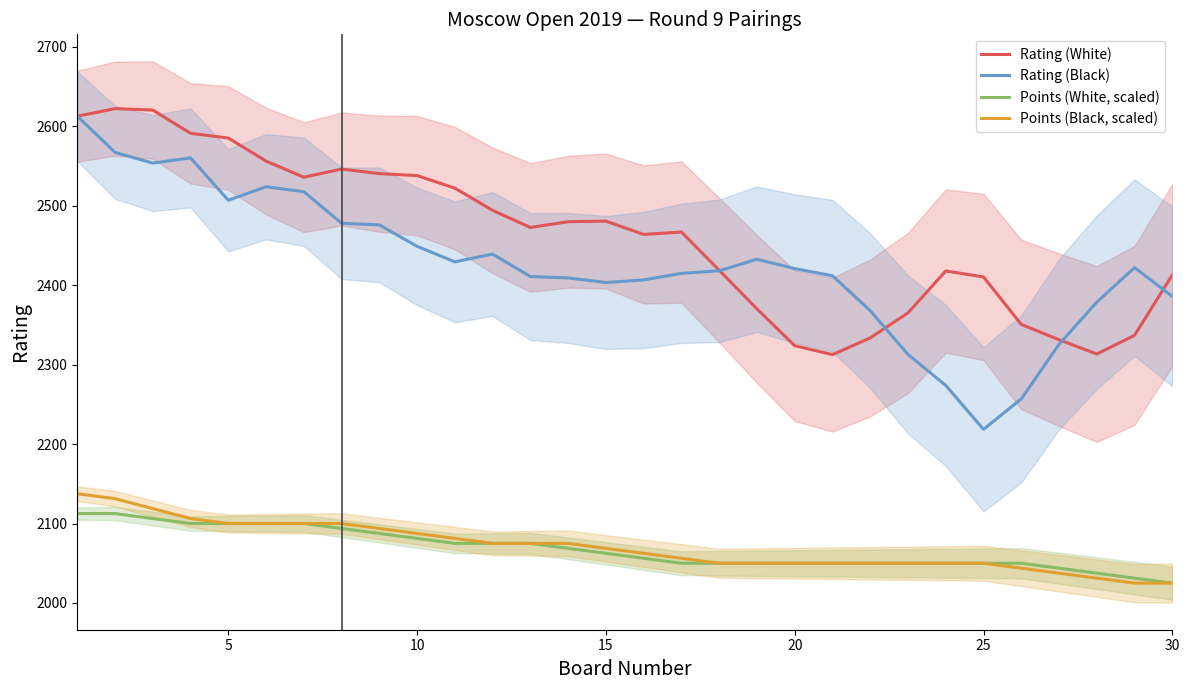

What is the lowest value of the Rating (Black) series?

2218.5